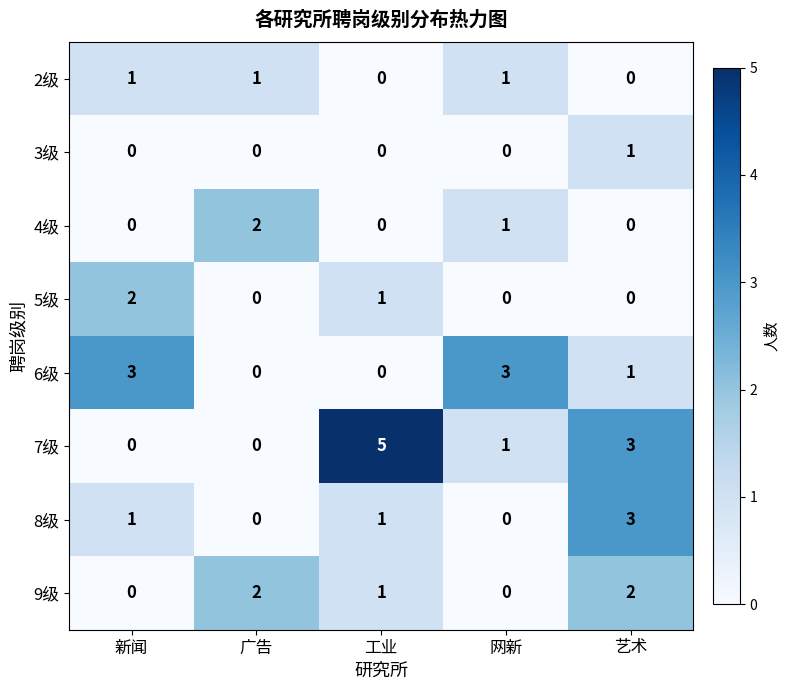

Where is 6级 nearest to the value 1?

艺术